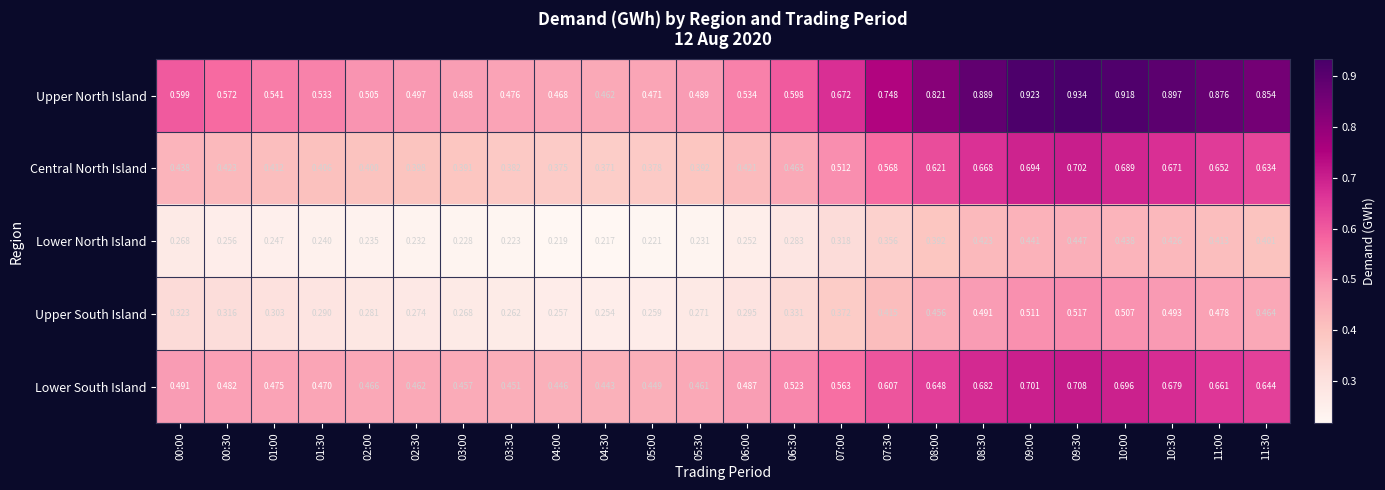

Is the value of Lower North Island at 06:00 greater than the value of Upper South Island at 09:00?

No